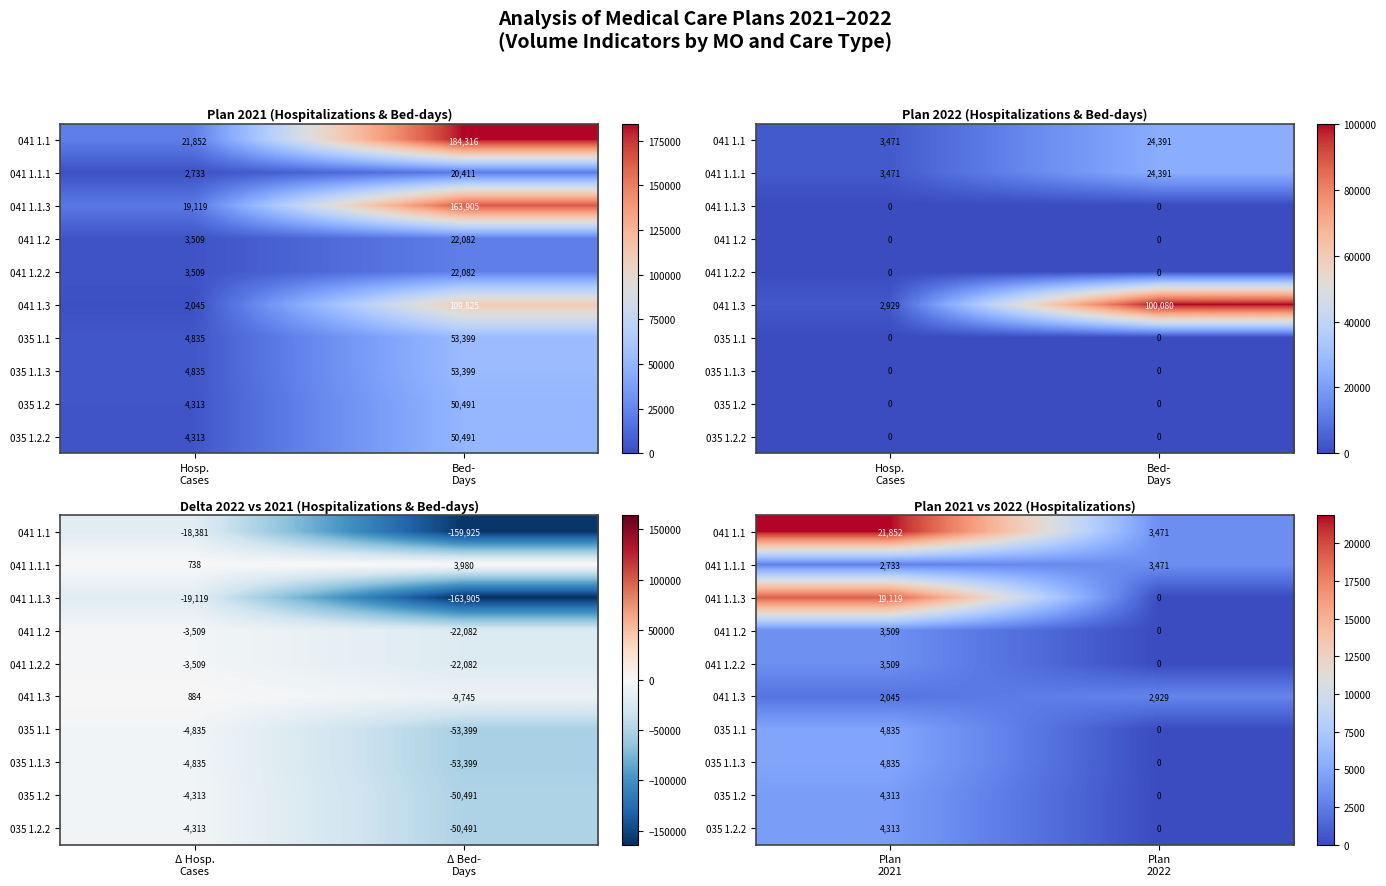

What is the difference between the maximum and minimum values in the 041 1.1.1 series?

738